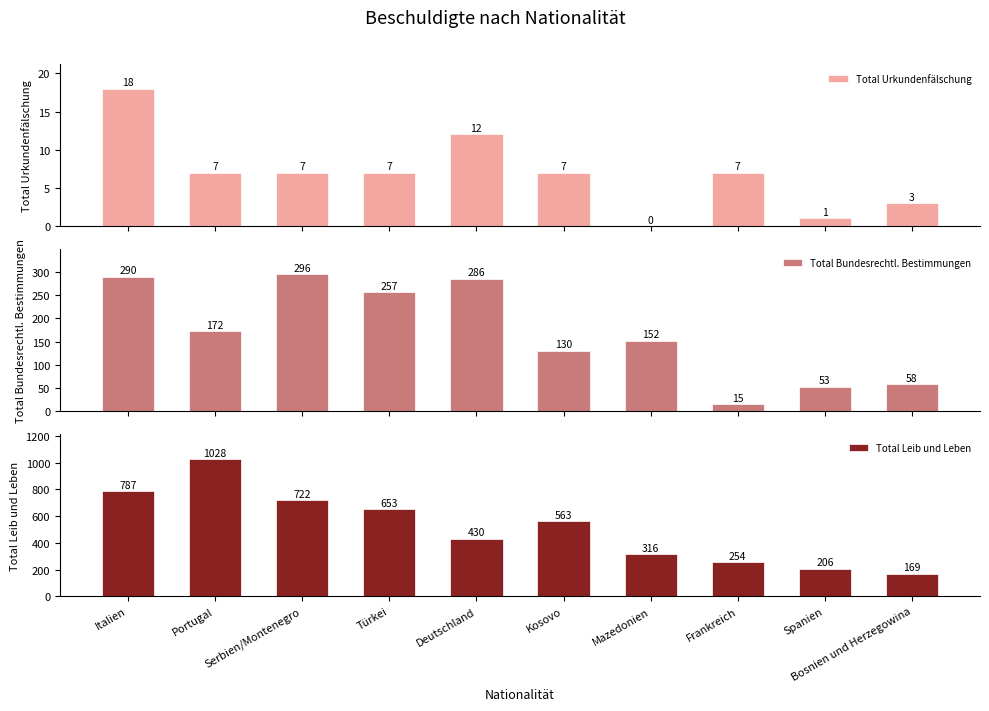

What is the average value of the Total Urkundenfälschung series?

7